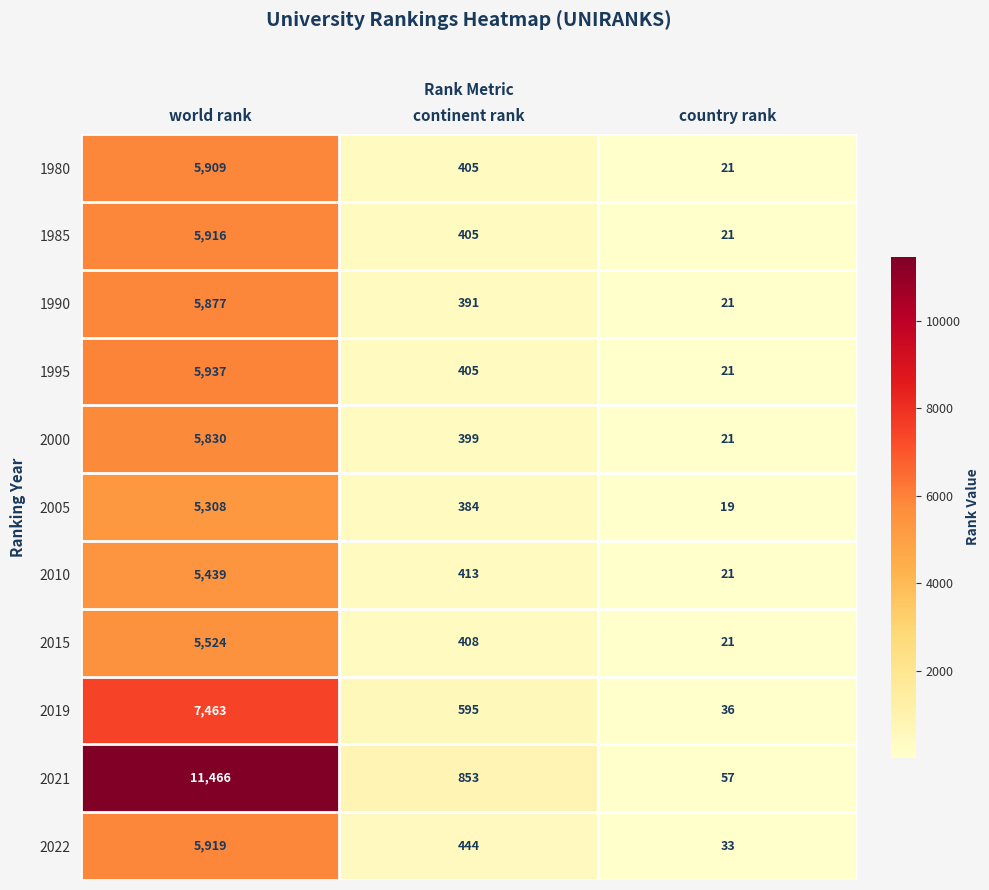

What is the lowest value of the 1995 series?

21